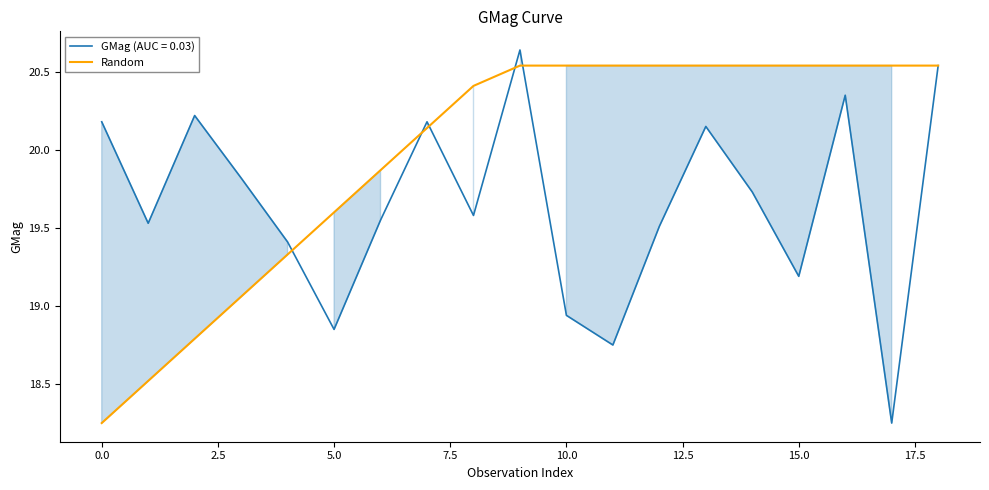

Rank the series by their average value, from highest to lowest.

Random, GMag (AUC = 0.03)